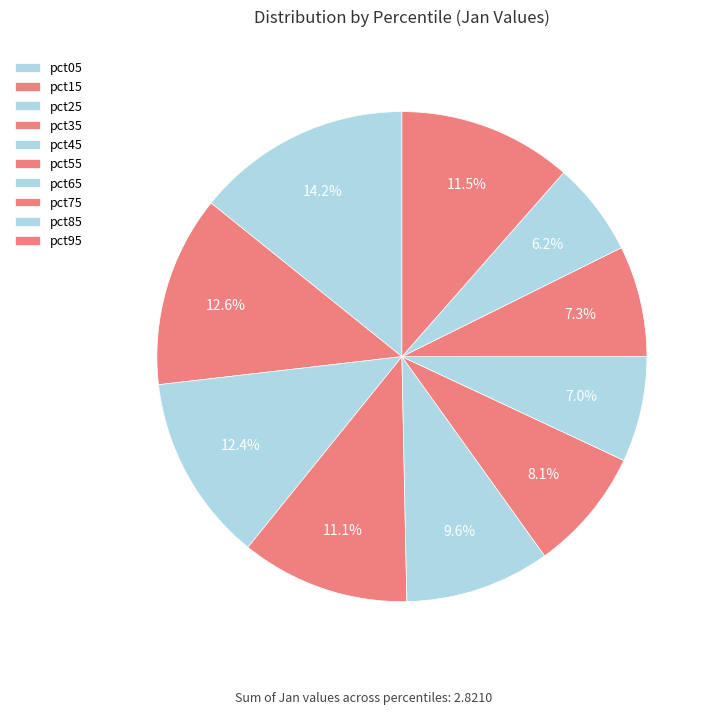

Between pct65 and pct15, which is larger?

pct15